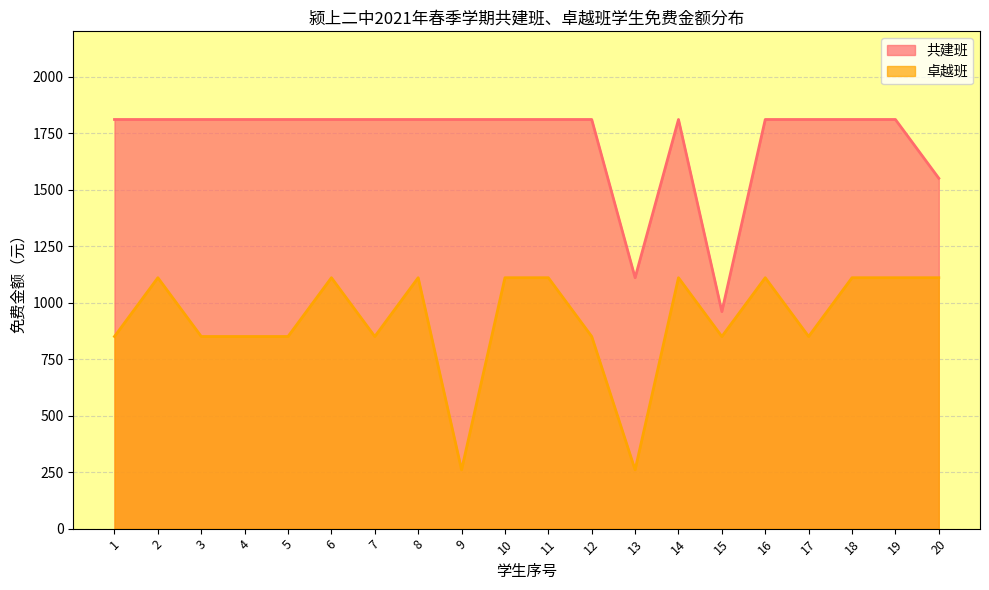

Where is the first local minimum for 共建班?

13